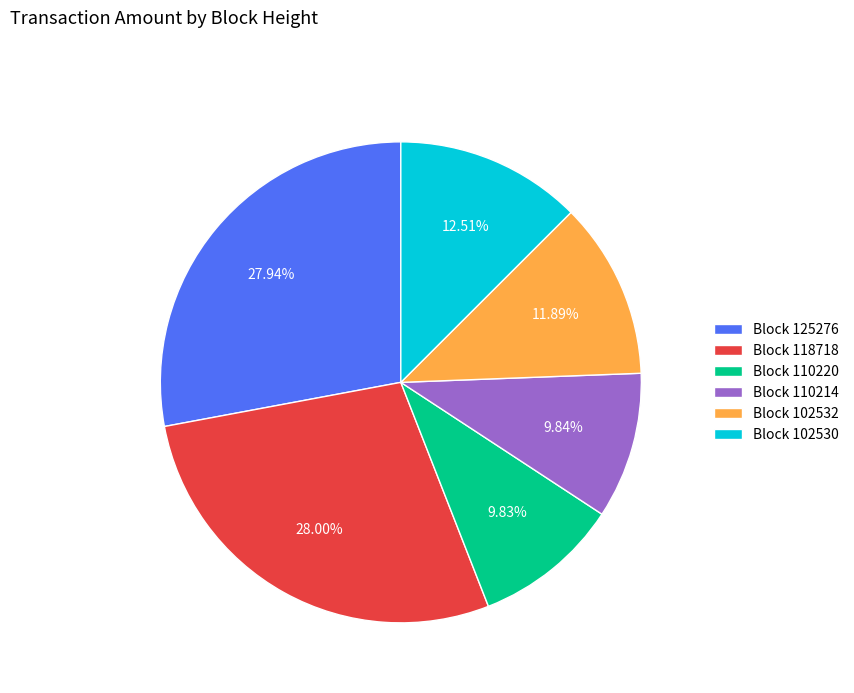

Is the sum of Block 110220 and Block 118718 greater than half?

No